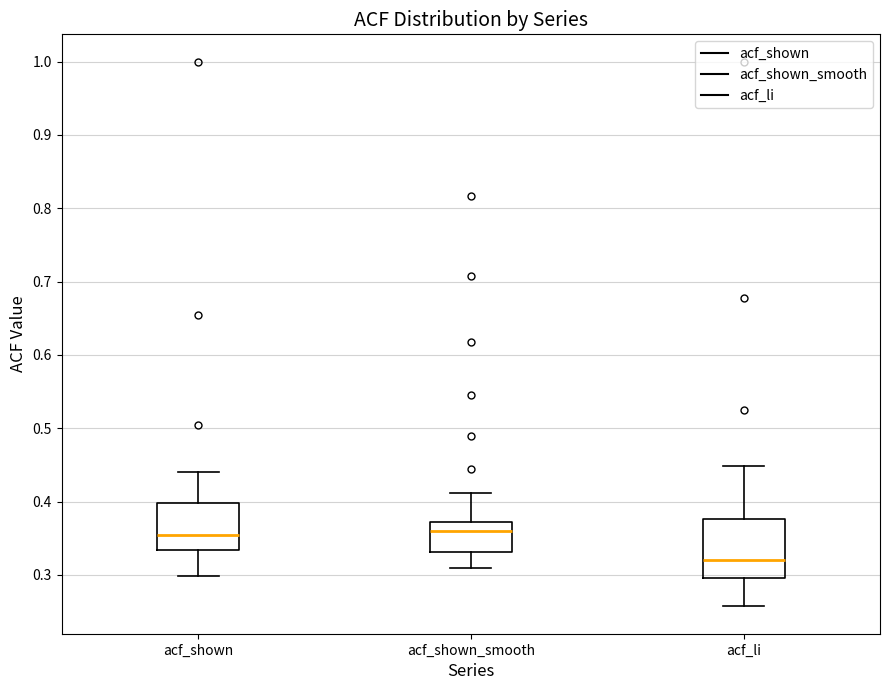

Reading left to right, read every box against the y-axis: the position of its median line, the range the box covers, and the ends of its whiskers. The values are not printed on the chart, so give them approximately, as read against the axis.

acf_shown: median 0.35, box 0.33 to 0.40, whiskers 0.30 to 0.44
acf_shown_smooth: median 0.36, box 0.33 to 0.37, whiskers 0.31 to 0.41
acf_li: median 0.32, box 0.30 to 0.38, whiskers 0.26 to 0.45